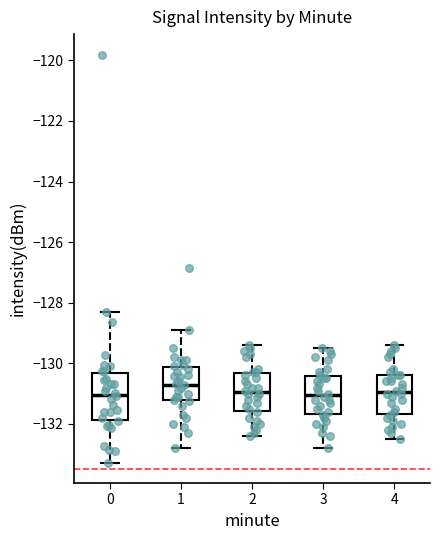

Reading left to right, transcribe this box plot: for each box, give where its median line is, the range the box spans, and where its two whiskers end, as read against the y-axis. The values are not printed on the chart, so give them approximately, as read against the axis.

0: median -131.0, box -131.8 to -130.4, whiskers -133.2 to -128.2
1: median -130.8, box -131.2 to -130.2, whiskers -132.8 to -128.8
2: median -131.0, box -131.6 to -130.4, whiskers -132.4 to -129.4
3: median -131.0, box -131.6 to -130.4, whiskers -132.8 to -129.4
4: median -131.0, box -131.6 to -130.4, whiskers -132.4 to -129.4